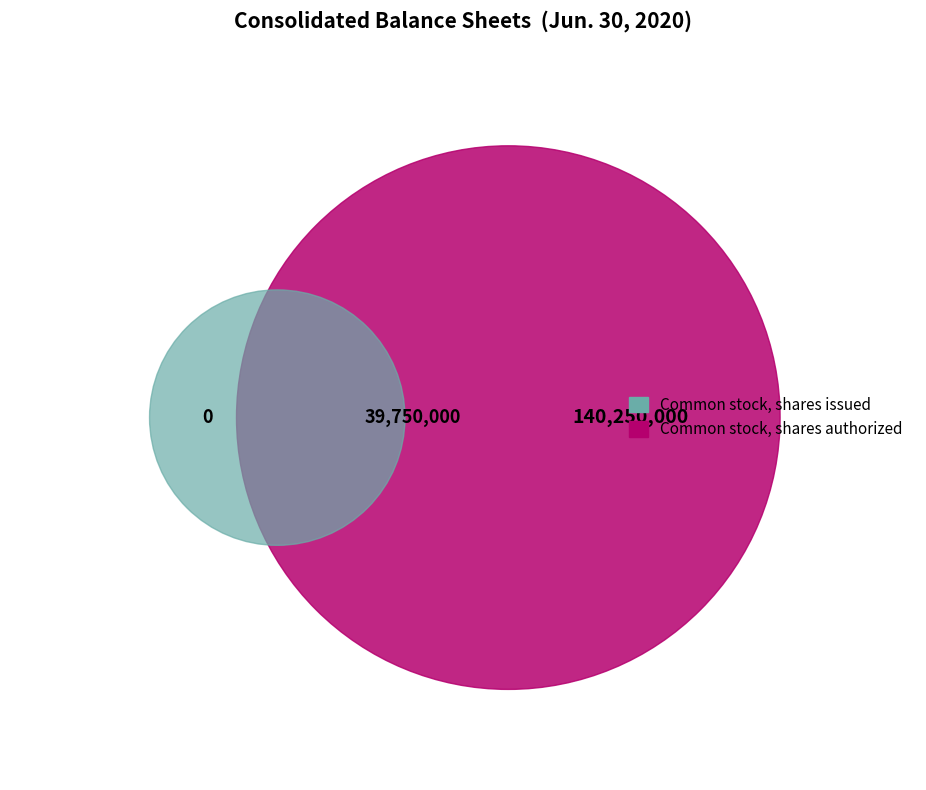

How many segments does this pie chart have?

3